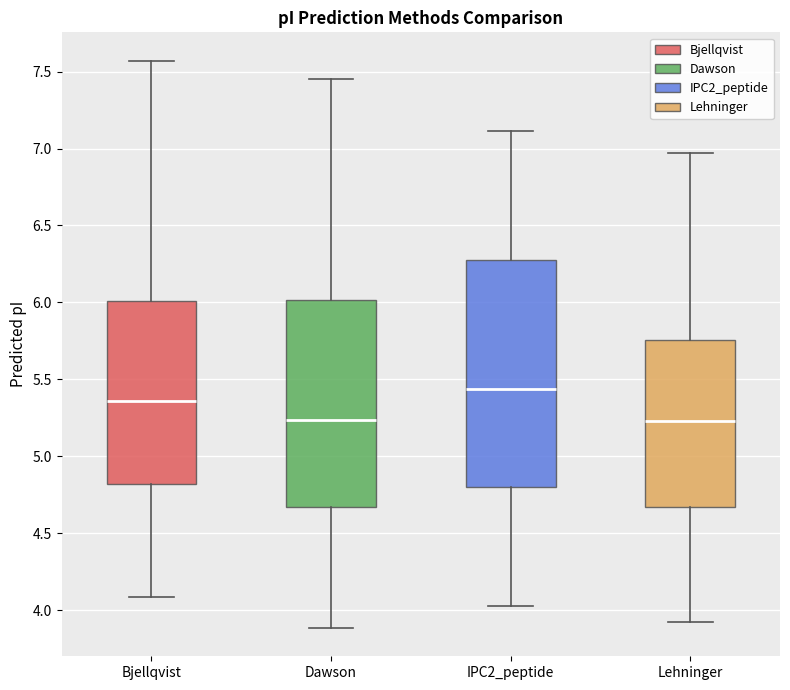

Reading left to right, read every box against the y-axis: the position of its median line, the range the box covers, and the ends of its whiskers. The values are not printed on the chart, so give them approximately, as read against the axis.

Bjellqvist: median 5.35, box 4.80 to 6.00, whiskers 4.10 to 7.55
Dawson: median 5.25, box 4.65 to 6.00, whiskers 3.90 to 7.45
IPC2_peptide: median 5.45, box 4.80 to 6.30, whiskers 4.00 to 7.10
Lehninger: median 5.25, box 4.65 to 5.75, whiskers 3.90 to 6.95